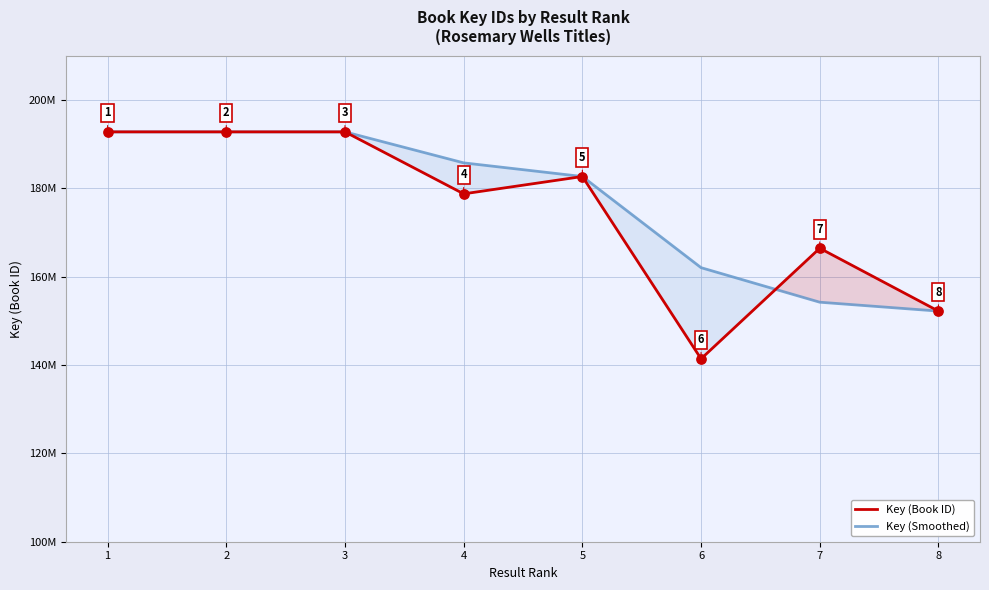

Which series reaches the maximum Y coordinate?

Key (Book ID)